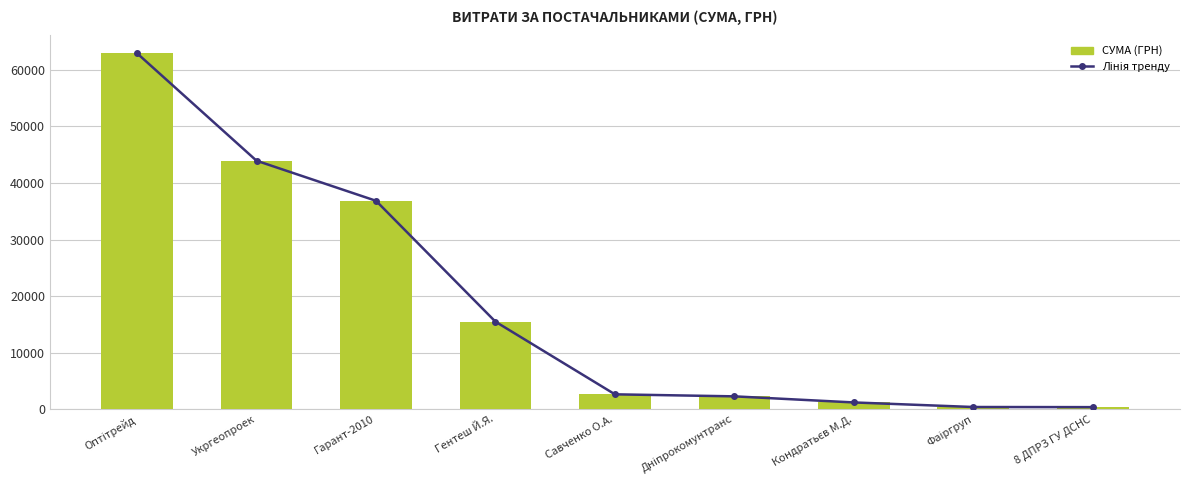

What is the average value of the СУМА (ГРН) series?

18442.6